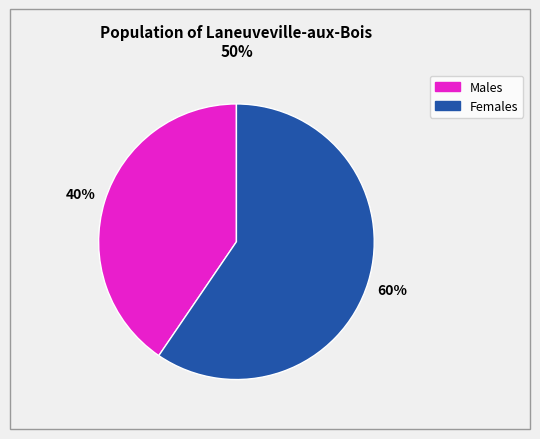

How many slices are in this pie chart?

2